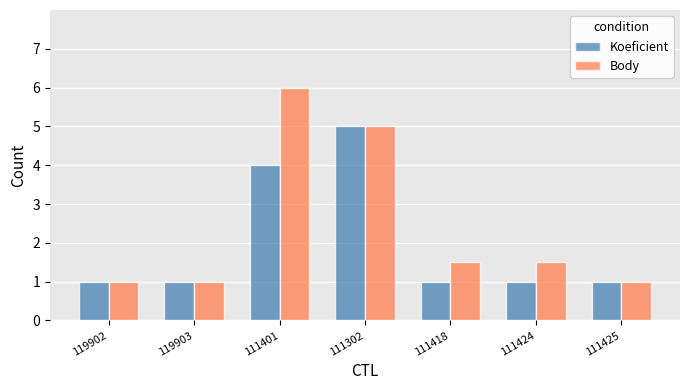

How many bars are there in total?

14